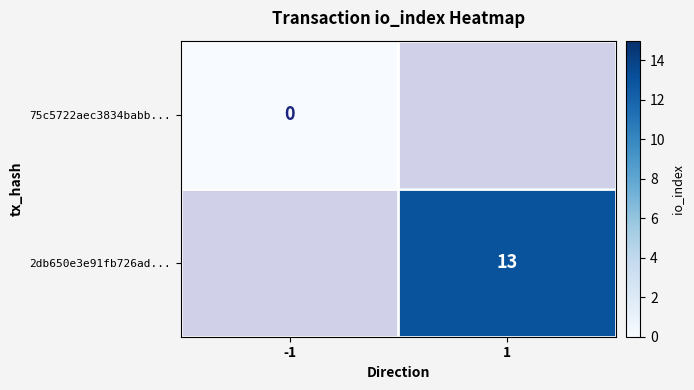

The value of 2db650e3e91fb726ad... at 1 is 13. True or false?

True